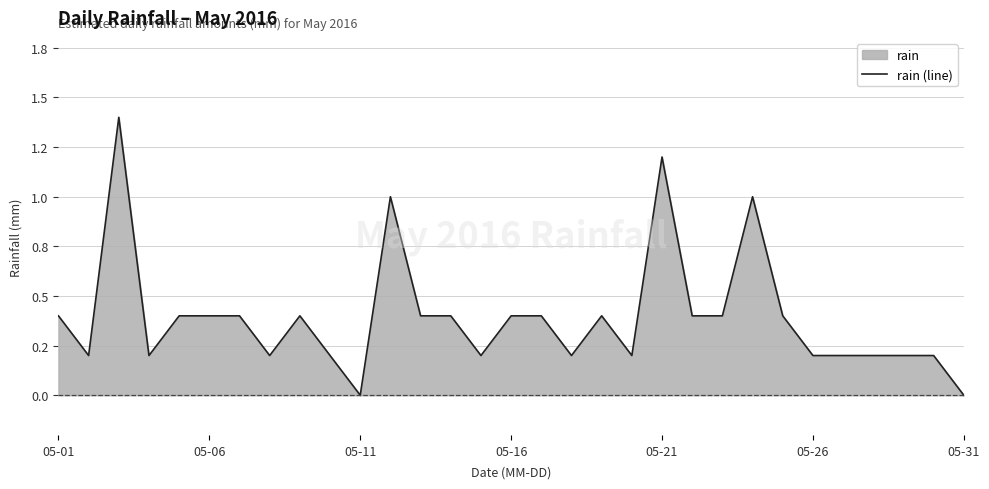

True or false: the data shows -0.6 at 05-11.

False